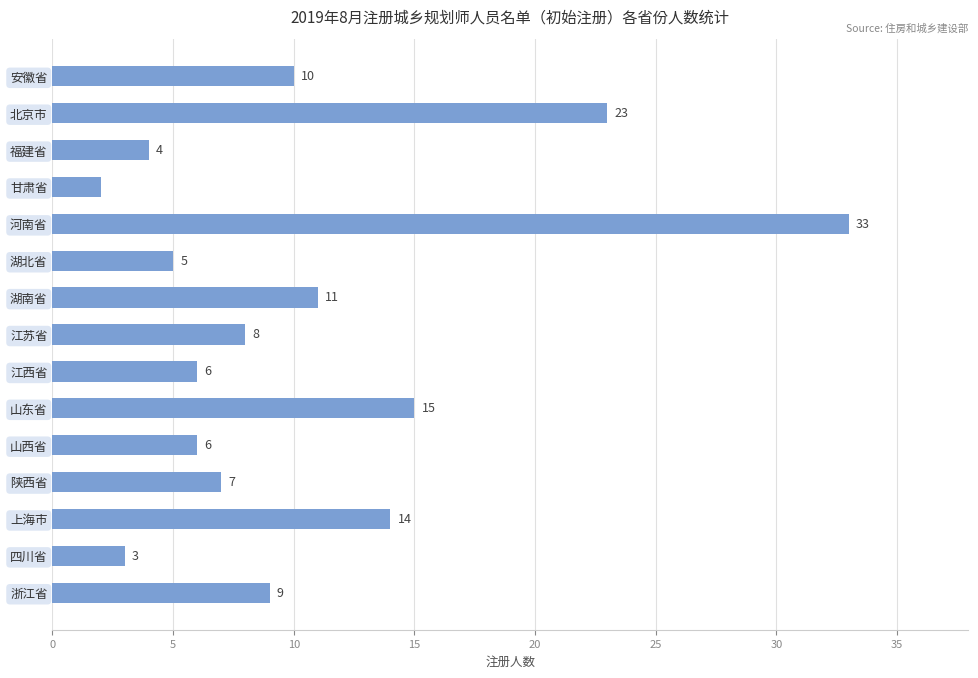

What is the smallest value displayed?

2